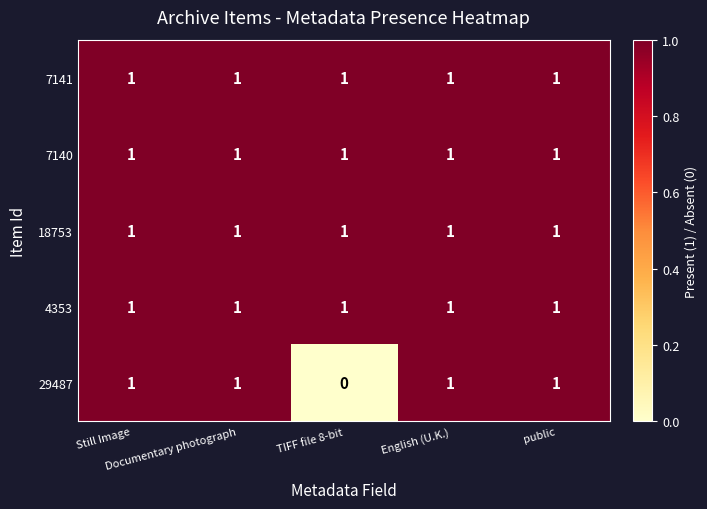

At how many categories does at least one series exceed 0?

5